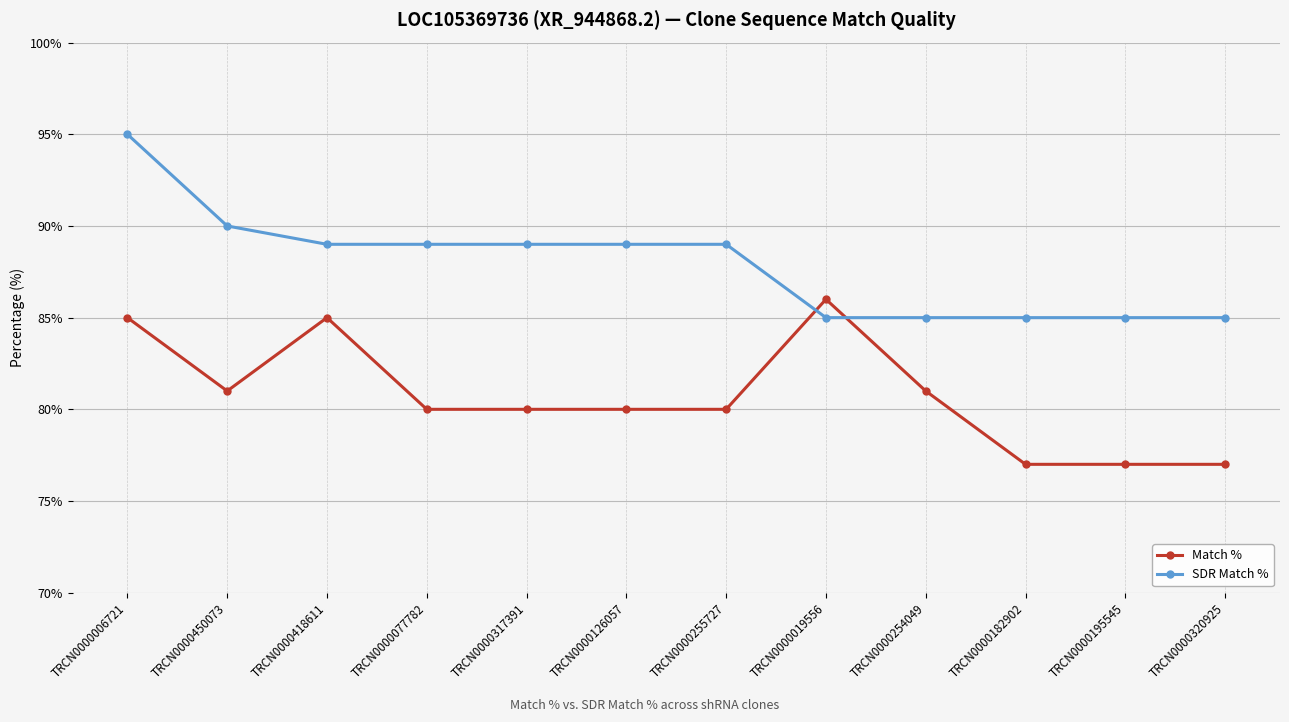

Reading left to right, extract all data points from this chart.

Match %: TRCN0000006721=85	TRCN0000450073=81	TRCN0000418611=85	TRCN0000077782=80	TRCN0000317391=80	TRCN0000126057=80	TRCN0000255727=80	TRCN0000019556=86	TRCN0000254049=81	TRCN0000182902=77	TRCN0000195545=77	TRCN0000320925=77
SDR Match %: TRCN0000006721=95	TRCN0000450073=90	TRCN0000418611=89	TRCN0000077782=89	TRCN0000317391=89	TRCN0000126057=89	TRCN0000255727=89	TRCN0000019556=85	TRCN0000254049=85	TRCN0000182902=85	TRCN0000195545=85	TRCN0000320925=85